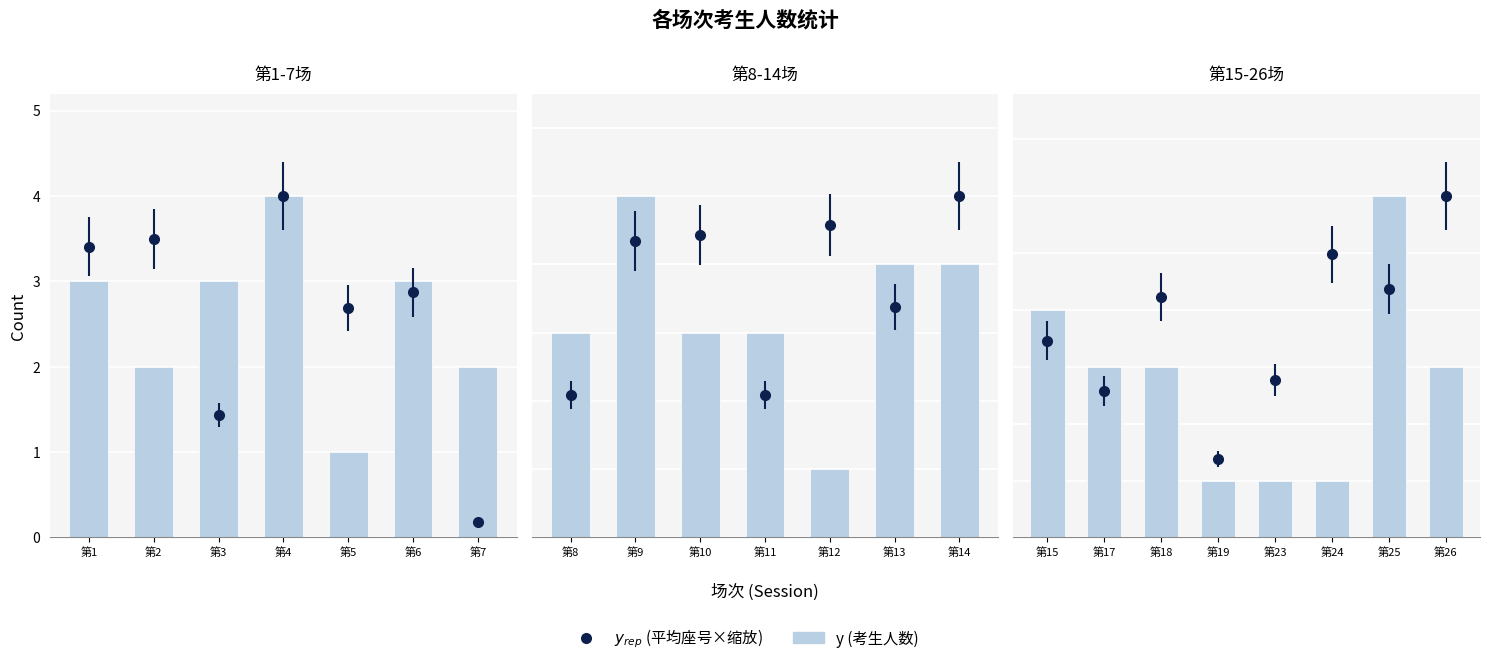

Is it true that the value at 第19 is 0?

False